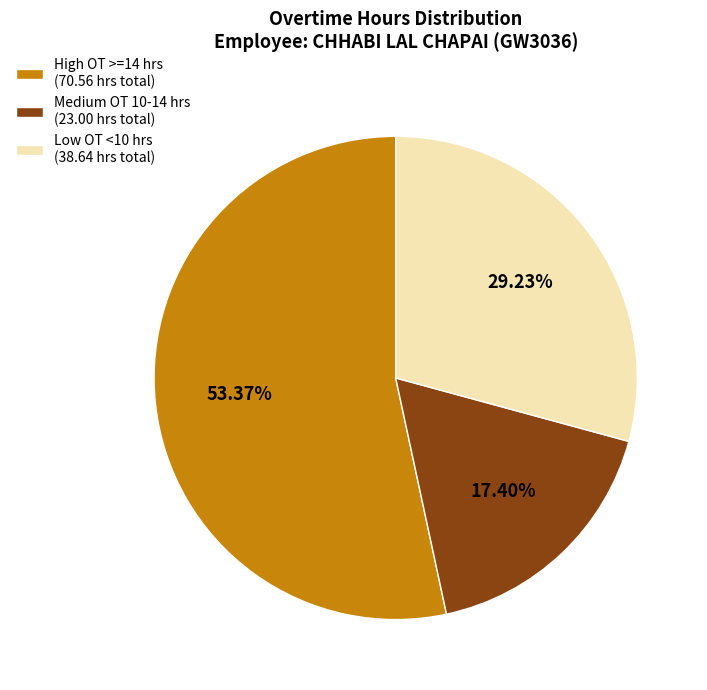

To the nearest percent, what is the average slice percentage?

33%